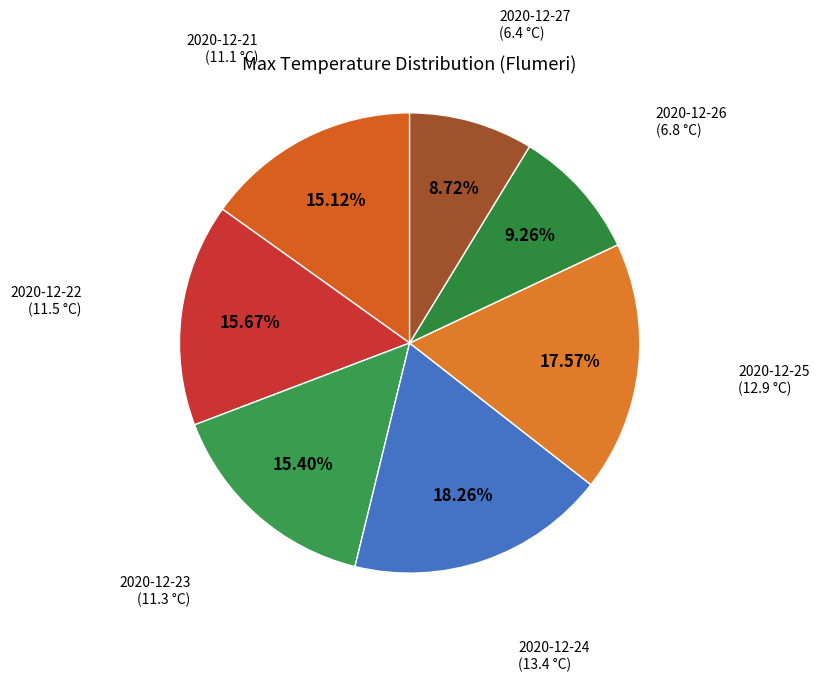

How many slices are in this pie chart?

7